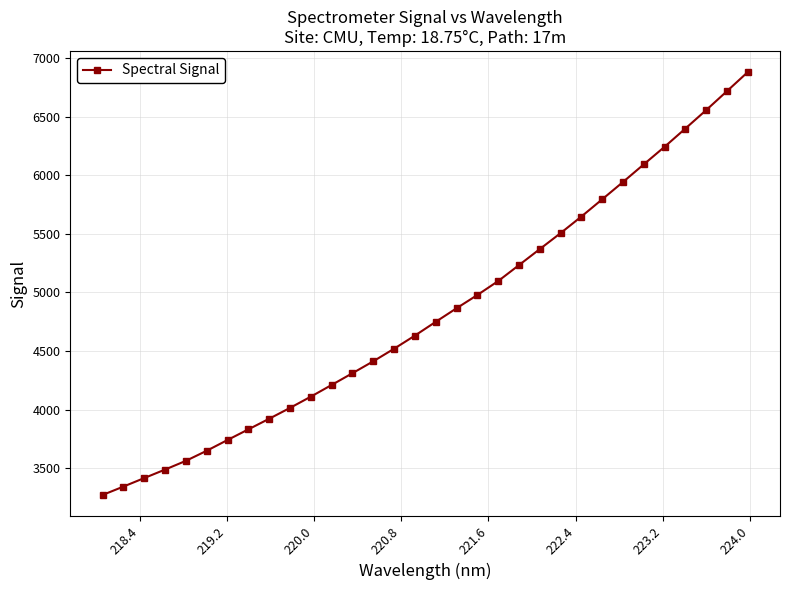

What is the value of the 5th point from the left?

3562.3